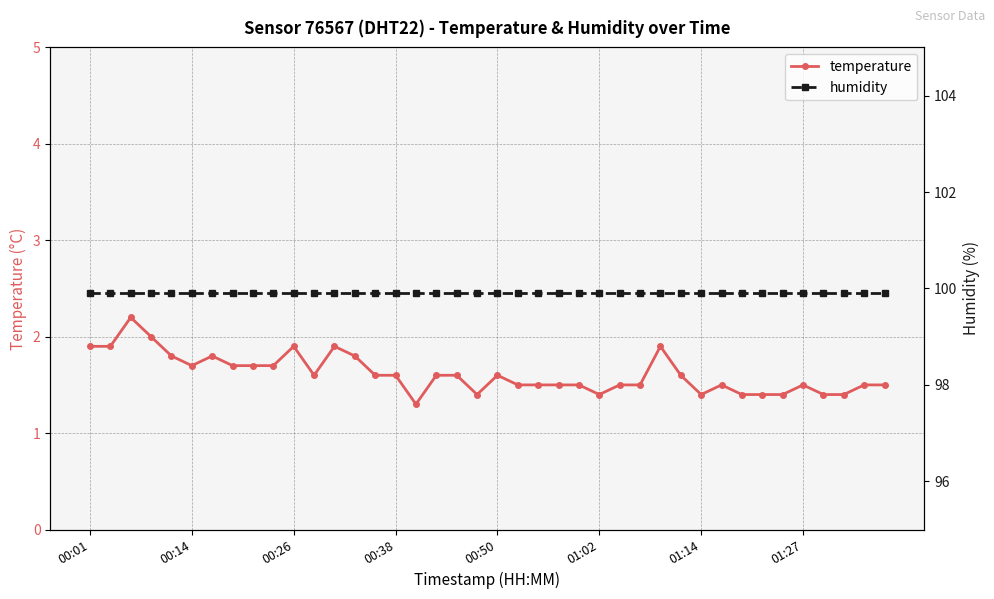

Reading left to right, what are all the values shown in this chart?

temperature: 1.9	1.9	2.2	2.0	1.8	1.7	1.8	1.7	1.7	1.7	1.9	1.6	1.9	1.8	1.6	1.6	1.3	1.6	1.6	1.4	1.6	1.5	1.5	1.5	1.5	1.4	1.5	1.5	1.9	1.6	1.4	1.5	1.4	1.4	1.4	1.5	1.4	1.4	1.5	1.5
humidity: 99.9	99.9	99.9	99.9	99.9	99.9	99.9	99.9	99.9	99.9	99.9	99.9	99.9	99.9	99.9	99.9	99.9	99.9	99.9	99.9	99.9	99.9	99.9	99.9	99.9	99.9	99.9	99.9	99.9	99.9	99.9	99.9	99.9	99.9	99.9	99.9	99.9	99.9	99.9	99.9